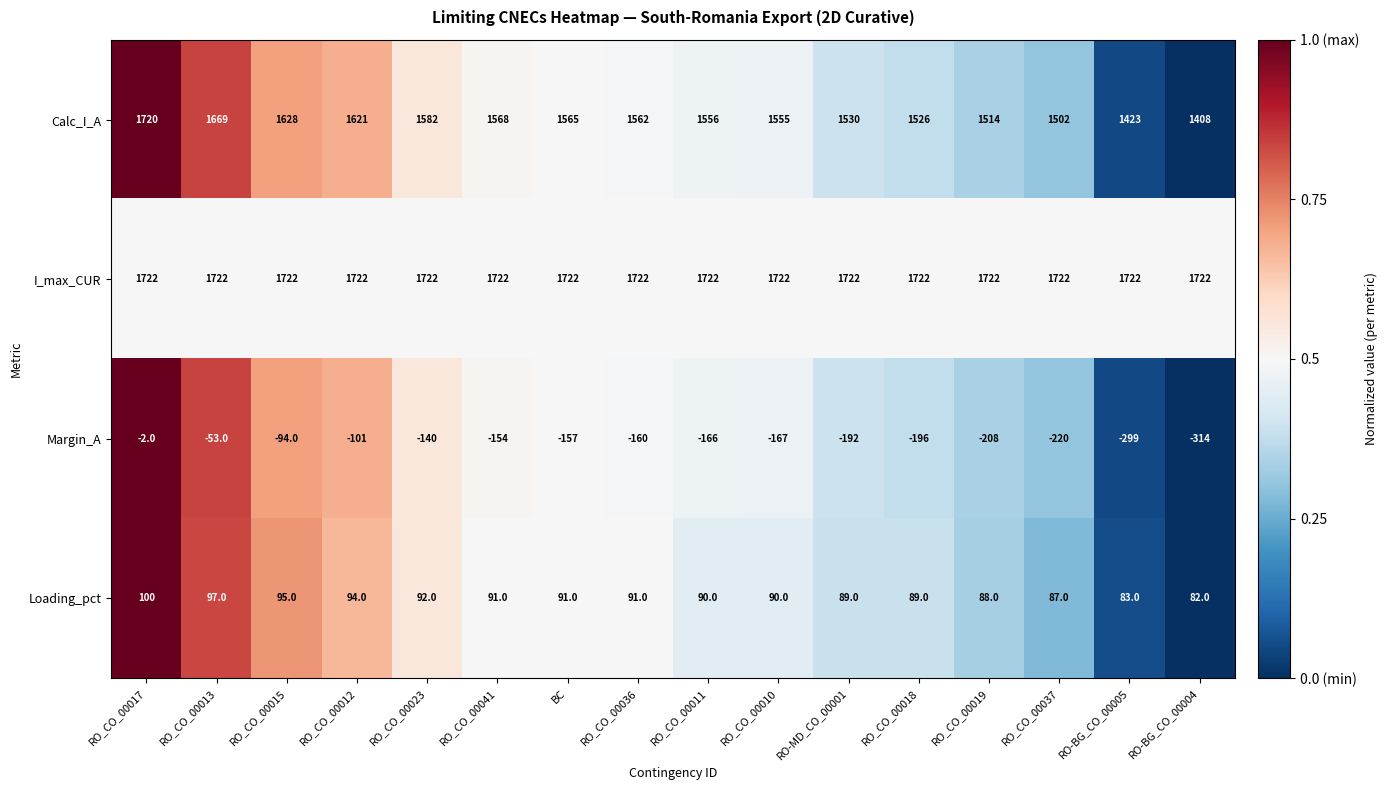

What is the maximum value shown in the chart?

1722